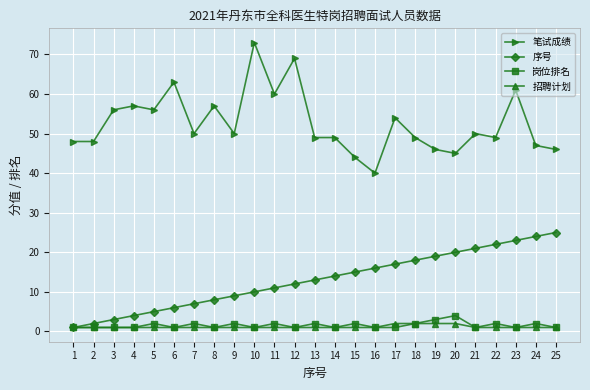

Which series has the largest total across all categories?

笔试成绩